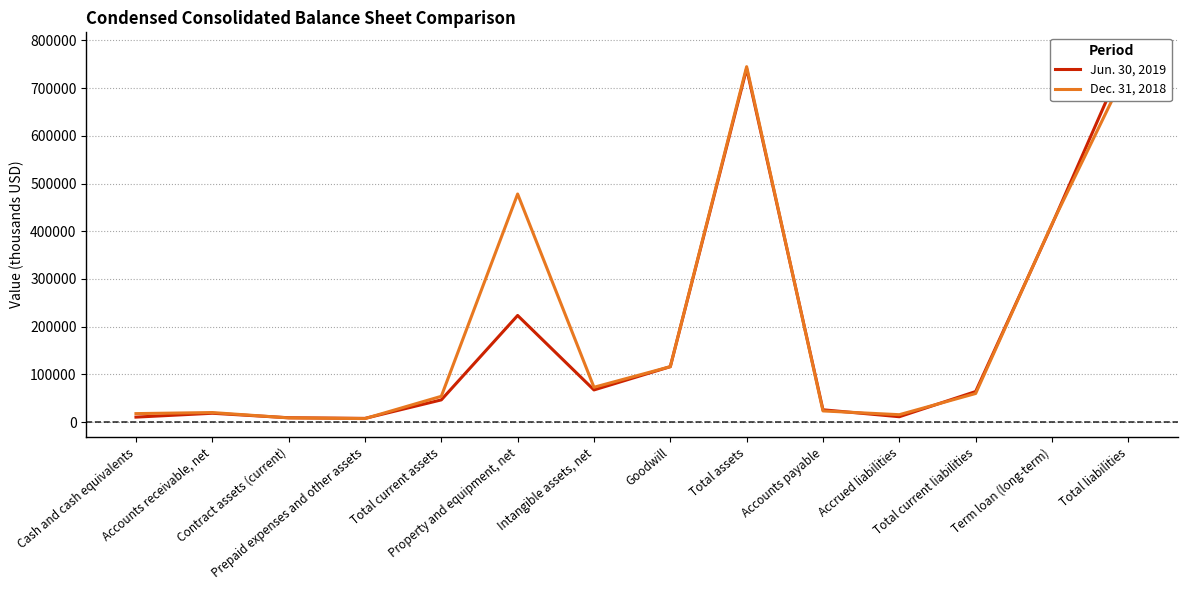

Reading right to left, list all the values displayed in this chart.

Jun. 30, 2019: 778329	413958	64080	11287	25826	740796	116217	67446	223497	46582	7807	9130	18563	10468
Dec. 31, 2018: 744874	415278	59987	15540	23435	744931	116217	73042	478061	54098	7377	8844	20054	17823